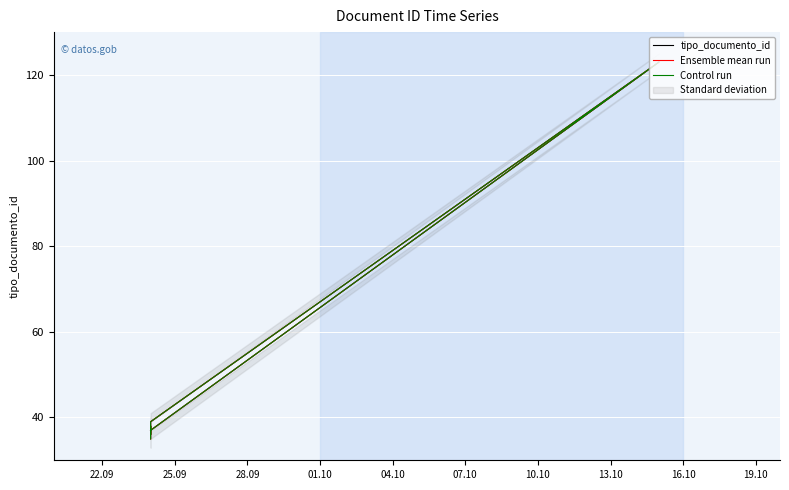

What is the lowest value of the Ensemble mean run series?

35